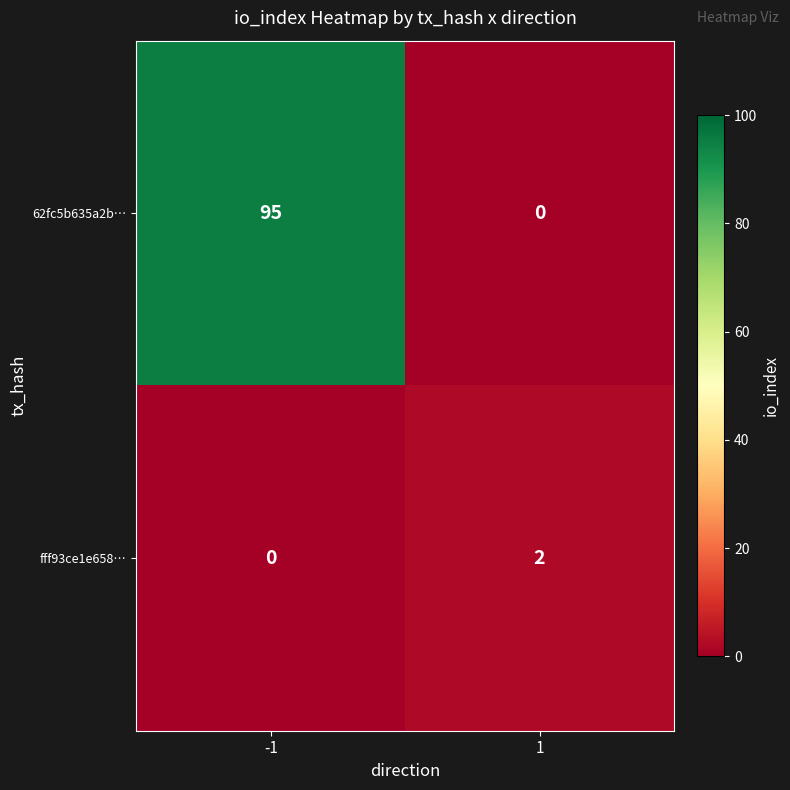

What is the average value of the 62fc5b635a2b… series?

48